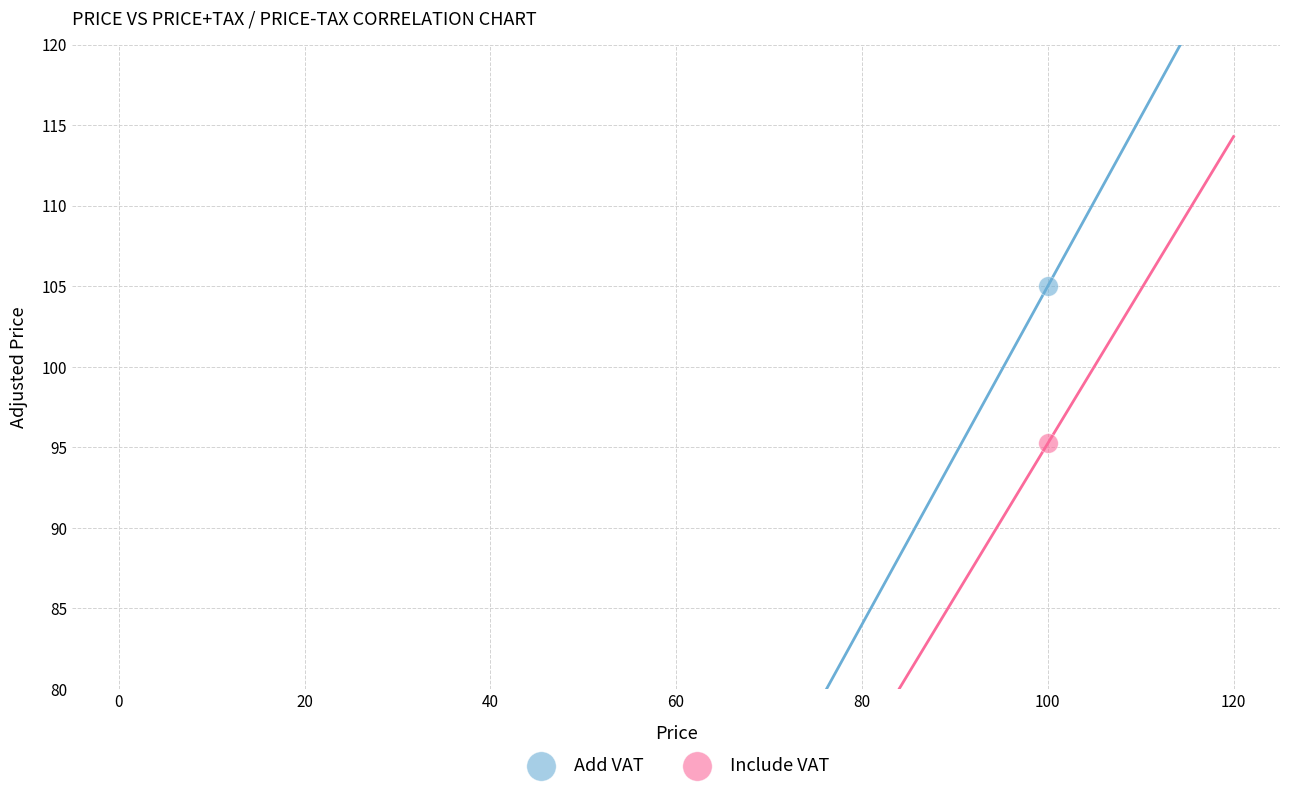

List the coordinates of all points in the Add VAT series as (X, Y) pairs, reading left to right.

(100.0, 105.0)